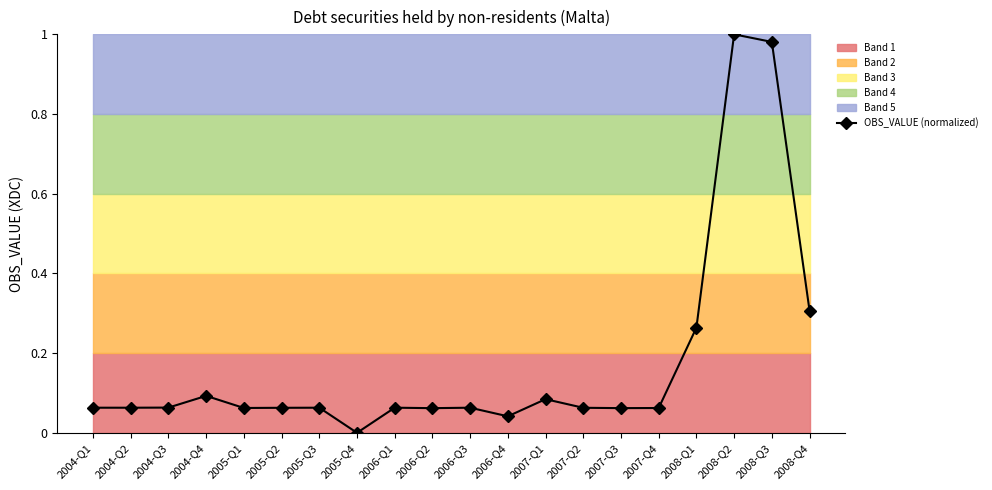

The value at 2007-Q4 is 0.1. True or false?

False